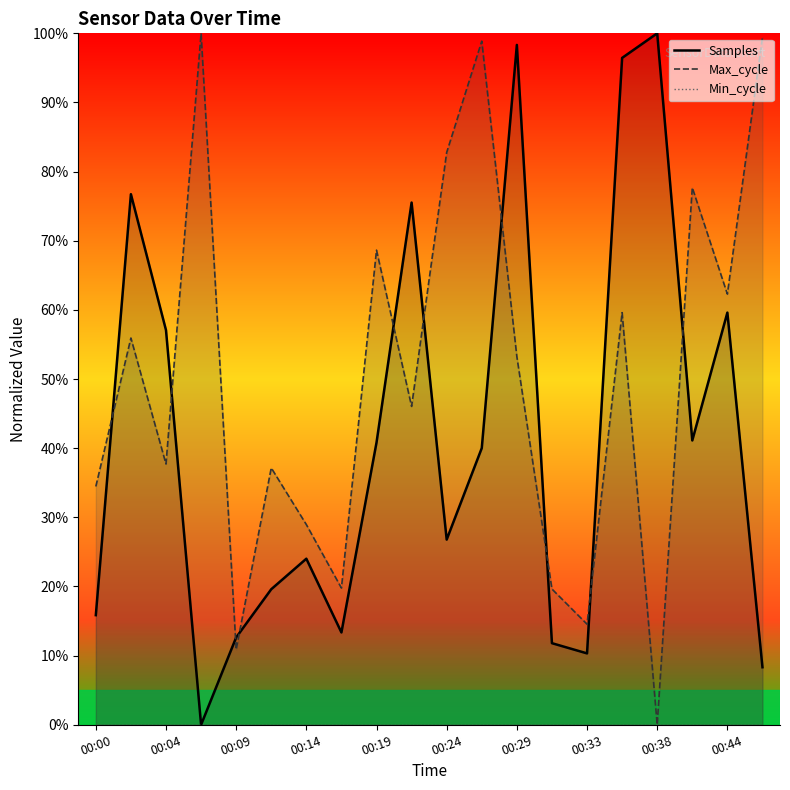

Which series has the largest range (max minus min)?

Samples